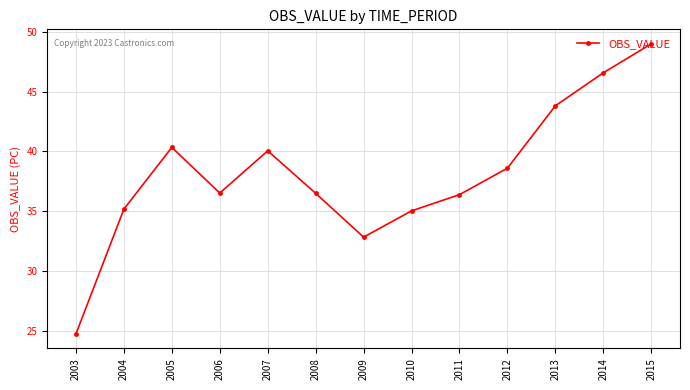

Reading left to right, list all the values displayed in this chart.

2003=24.7	2004=35.2	2005=40.3	2006=36.5	2007=40.1	2008=36.5	2009=32.8	2010=35.0	2011=36.4	2012=38.6	2013=43.8	2014=46.6	2015=49.0